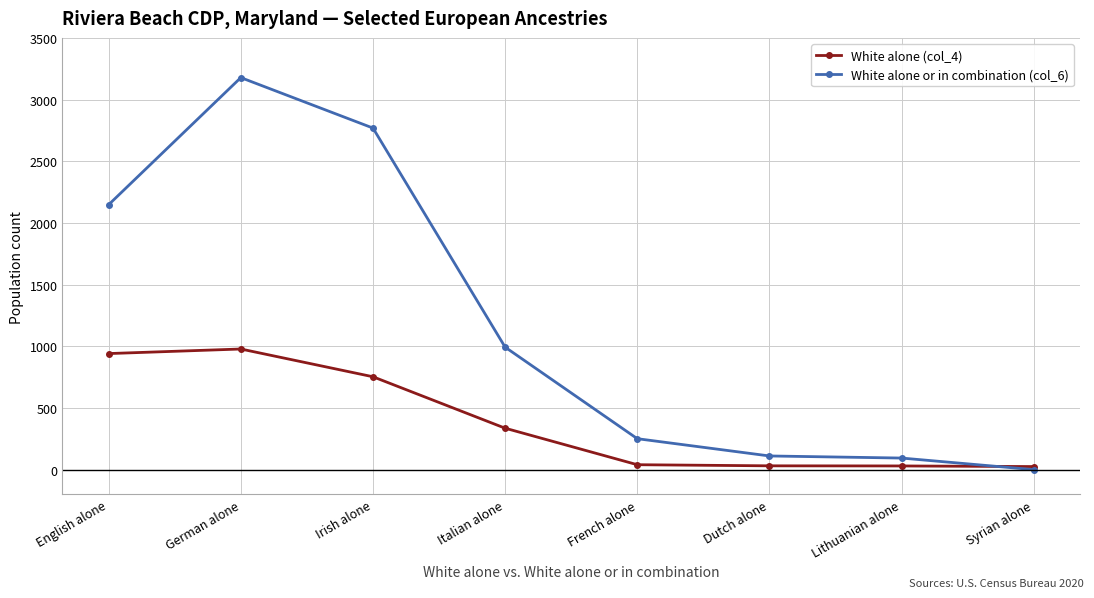

Which series has the largest total across all categories?

White alone or in combination (col_6)